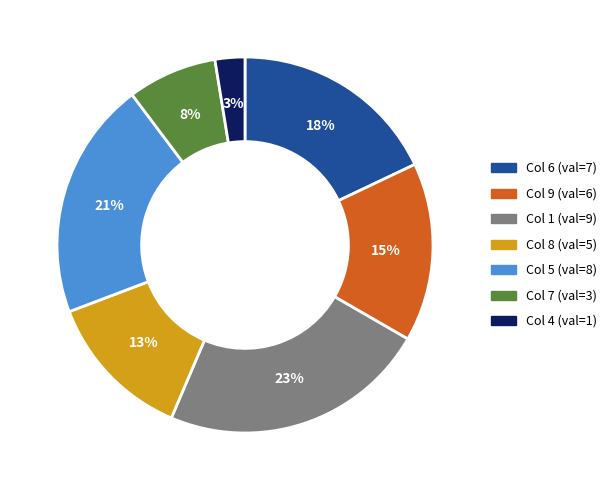

Does any single category account for the majority?

No